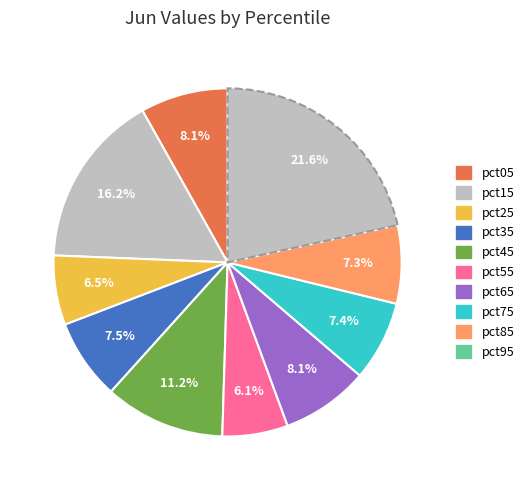

Does pct05 account for over 50% of the chart?

No